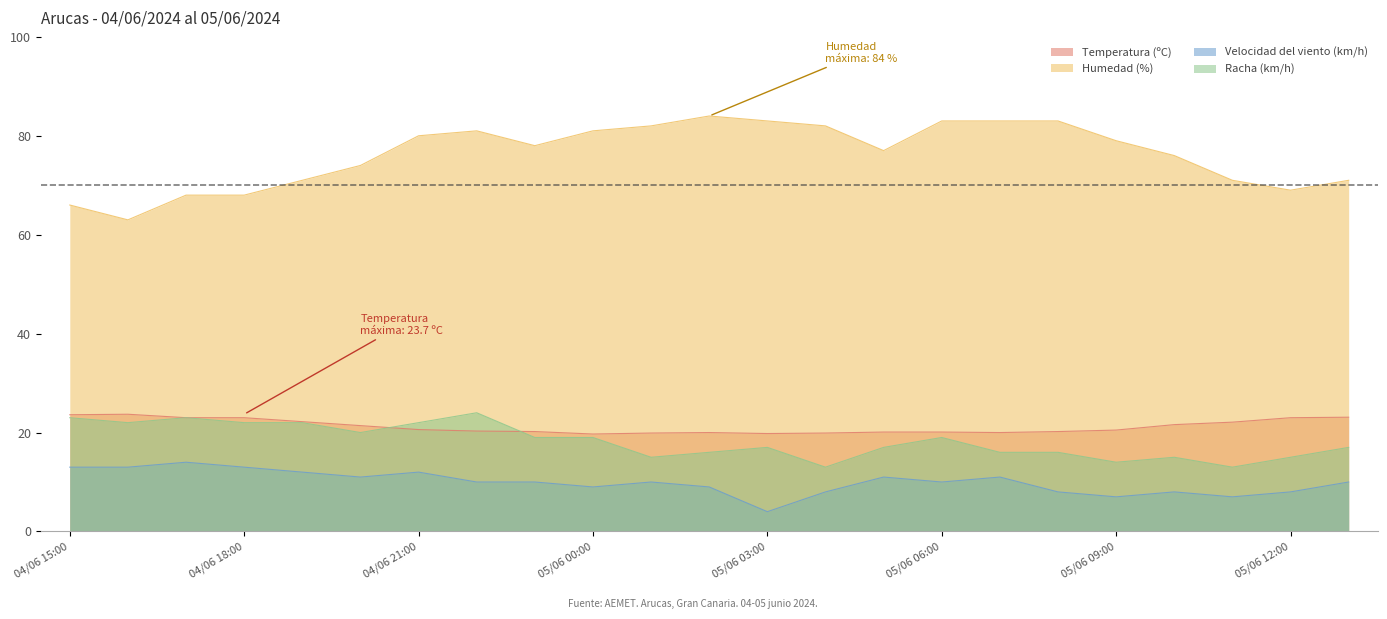

How many categories are shown in the chart?

23